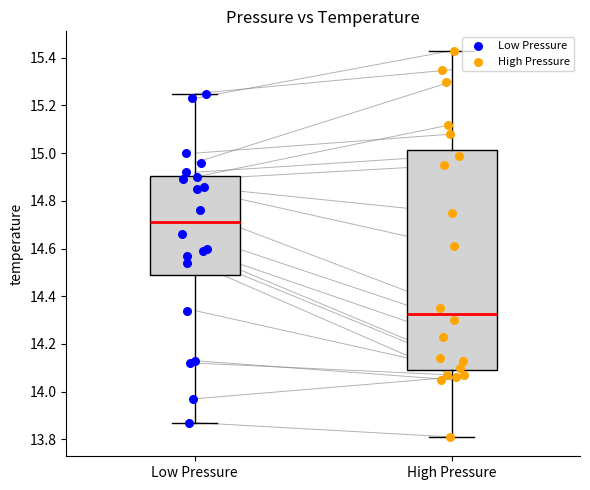

Which series has the largest Y range (max minus min)?

High Pressure